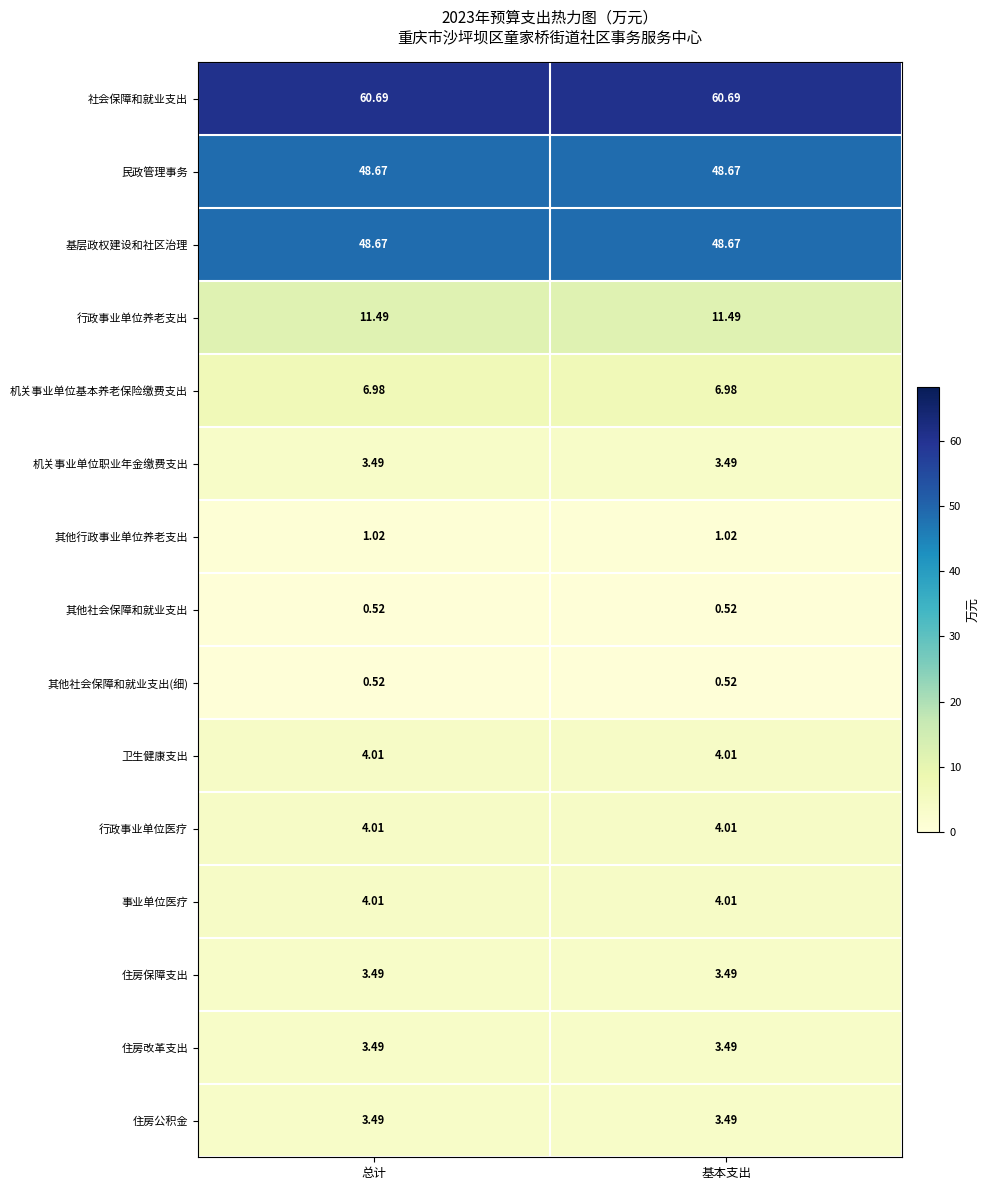

Which series has the largest total across all categories?

社会保障和就业支出